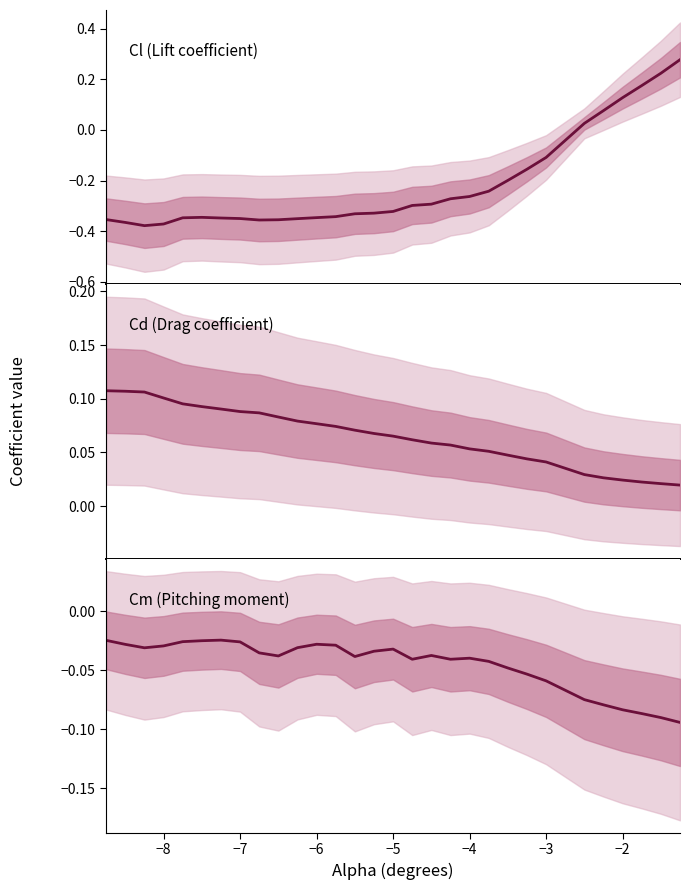

List the series in order of their peak value, lowest first.

Cm, Cd, Cl